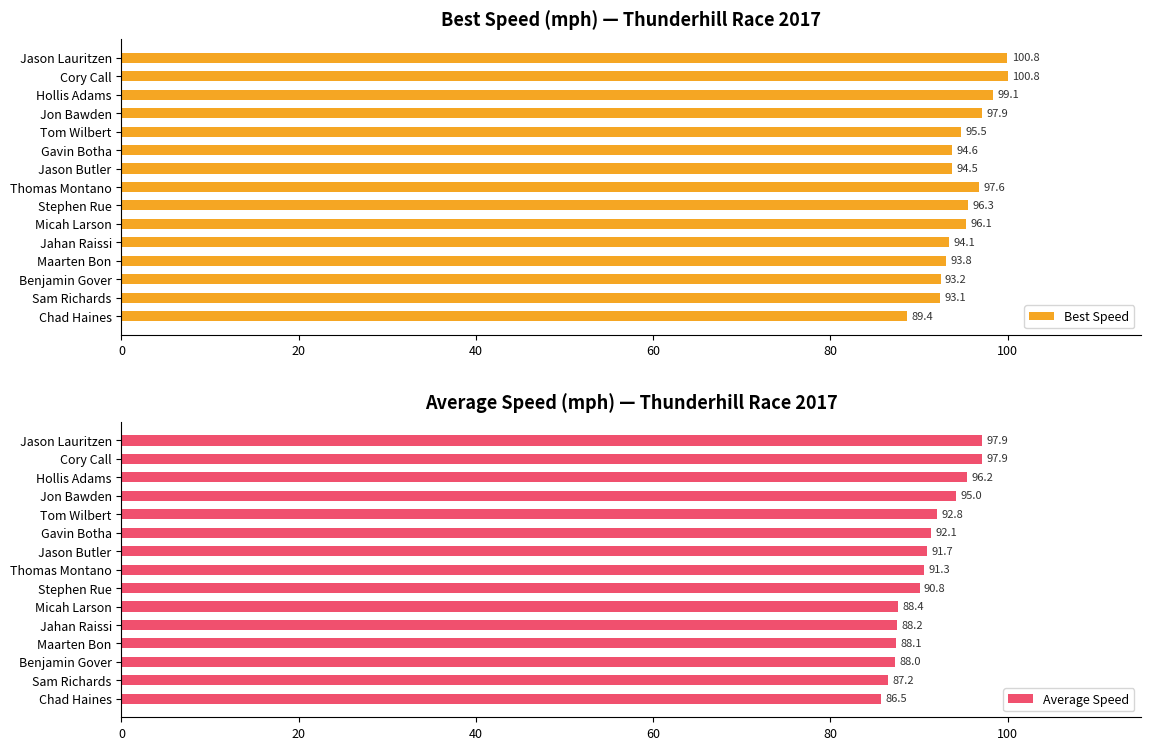

How many data points in Best Speed are above 94?

8